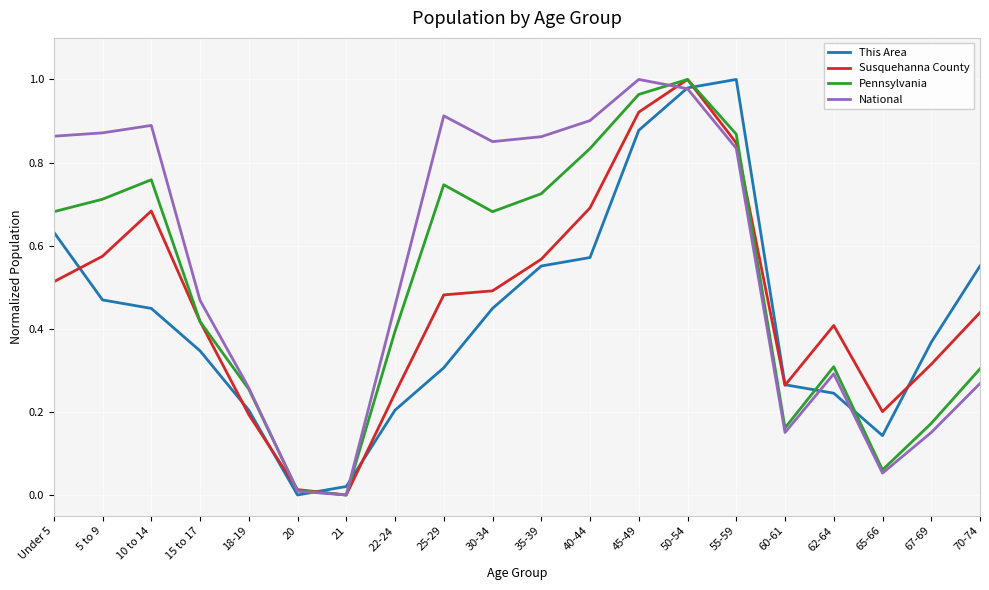

What is the sum of all Susquehanna County values?

9.3